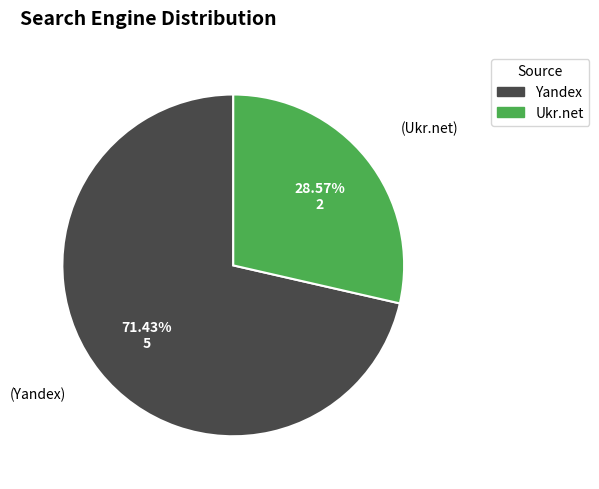

Count the number of slices in the pie.

2